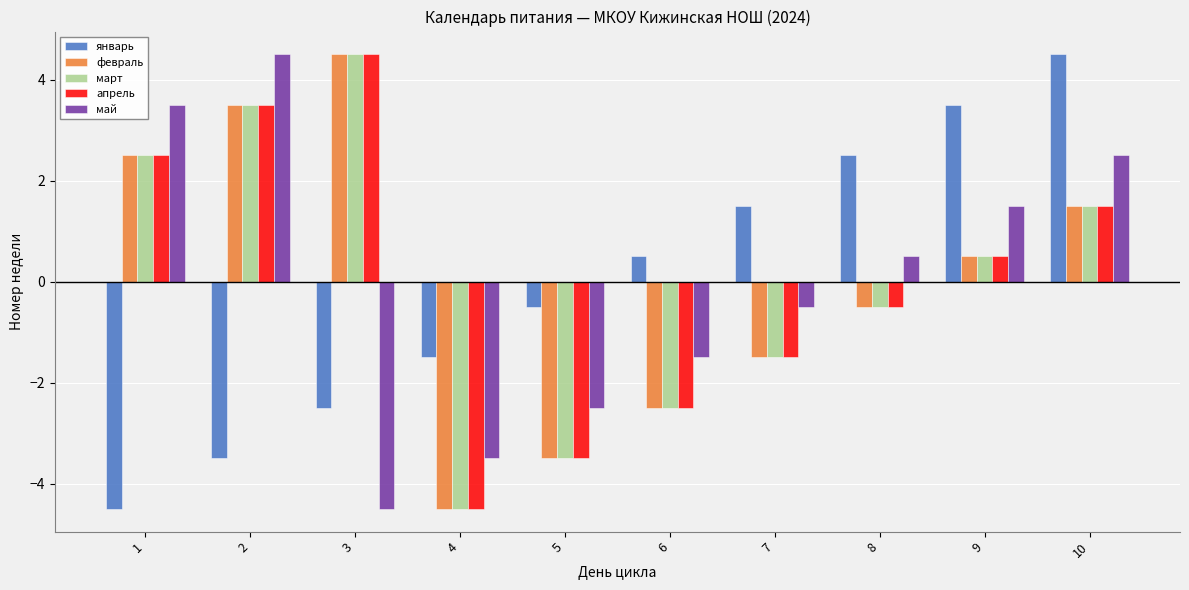

Is the value of март at 4 greater than the value of май at 4?

No